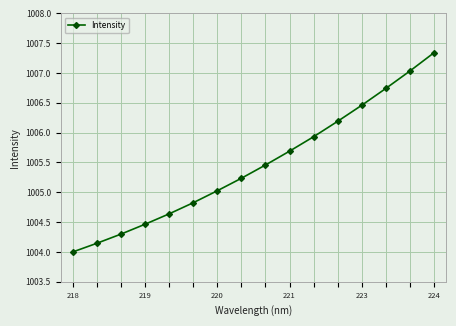

True or false: the data has more than 0 interior local peaks.

False